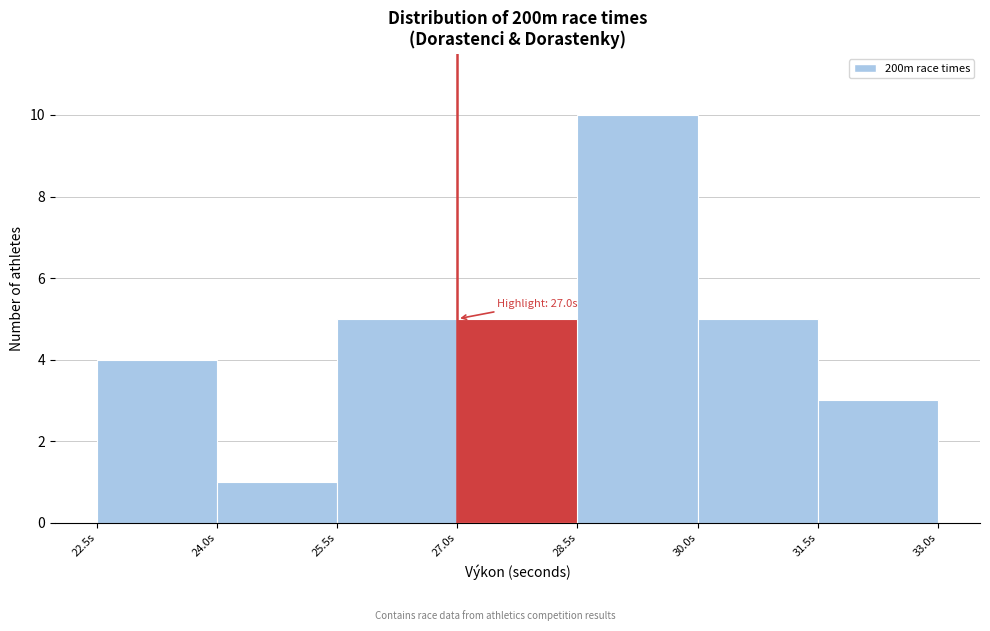

Which range on the x-axis has the tallest bar?

28.5 to 30.0